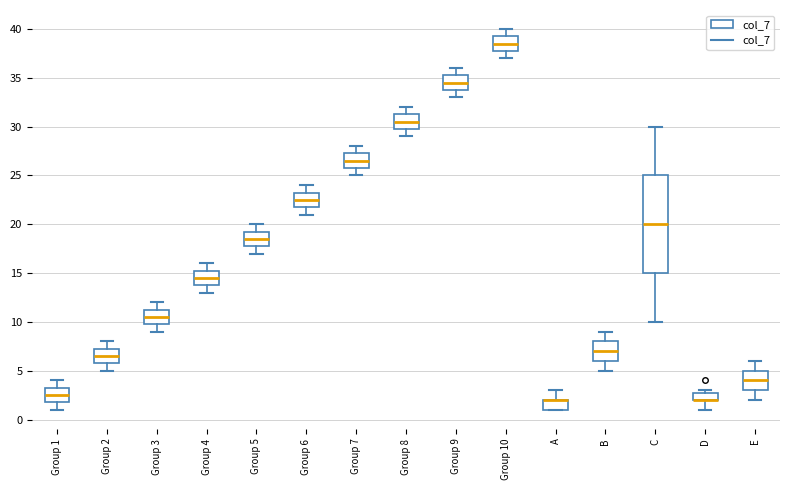

Where does the lower whisker of the box for D end on the y-axis? The values are not printed on the chart, so give them approximately, as read against the axis.

1.0